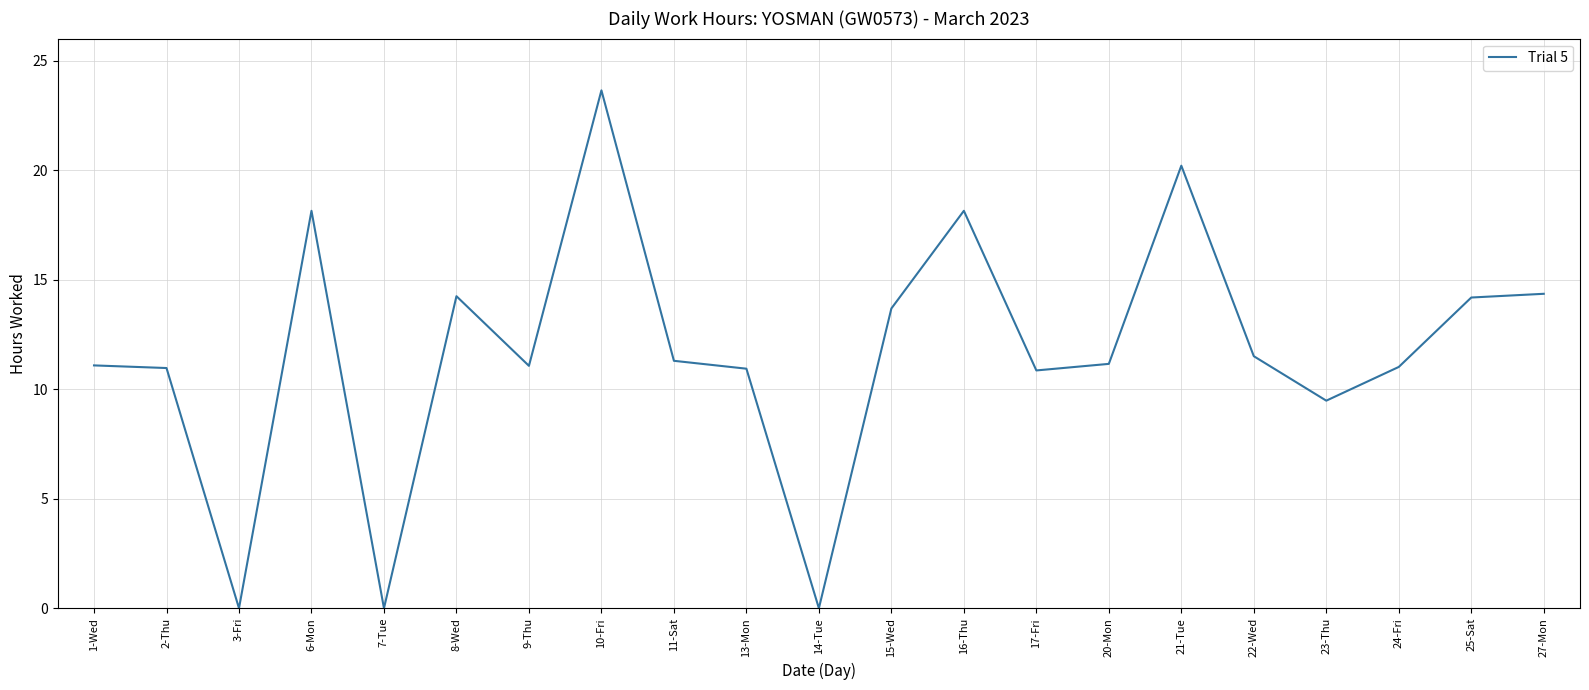

What is the change in value from 15-Wed to 20-Mon?

-2.5